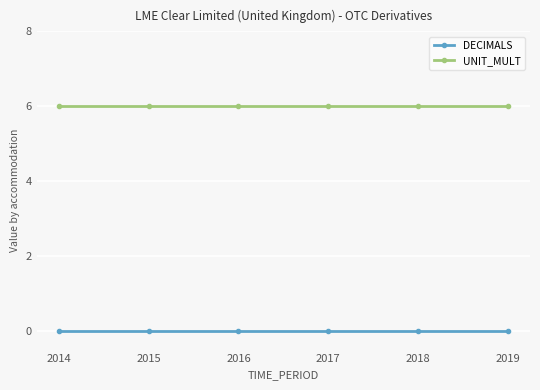

Reading left to right, list all the values displayed in this chart.

DECIMALS: 0	0	0	0	0	0
UNIT_MULT: 6	6	6	6	6	6